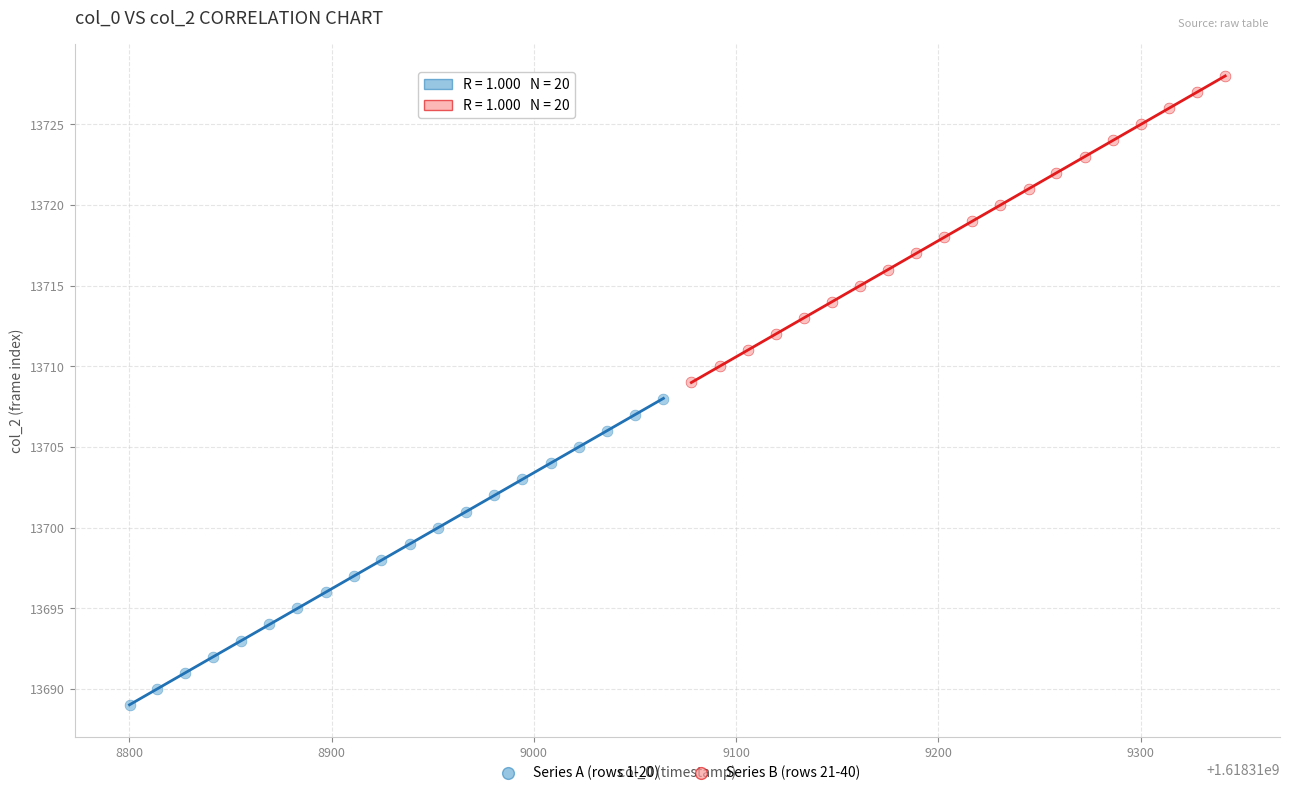

Which series reaches the minimum Y coordinate?

Series A (rows 1-20)